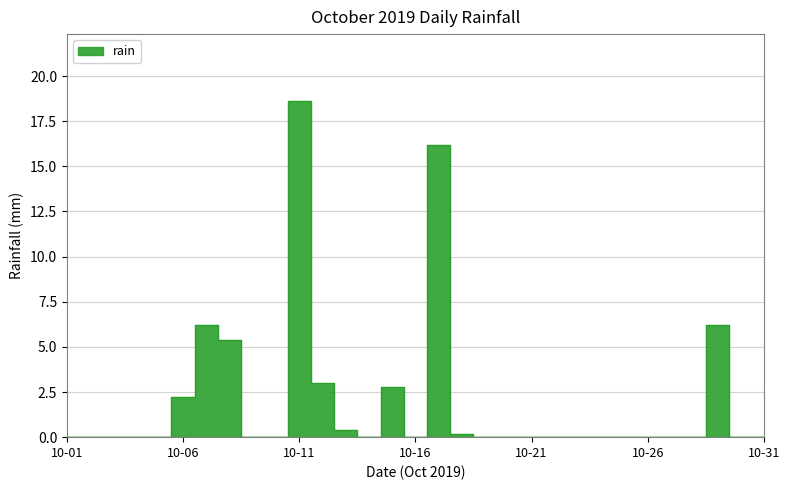

Is it true that the value at 2019-10-02 is 0.0?

True